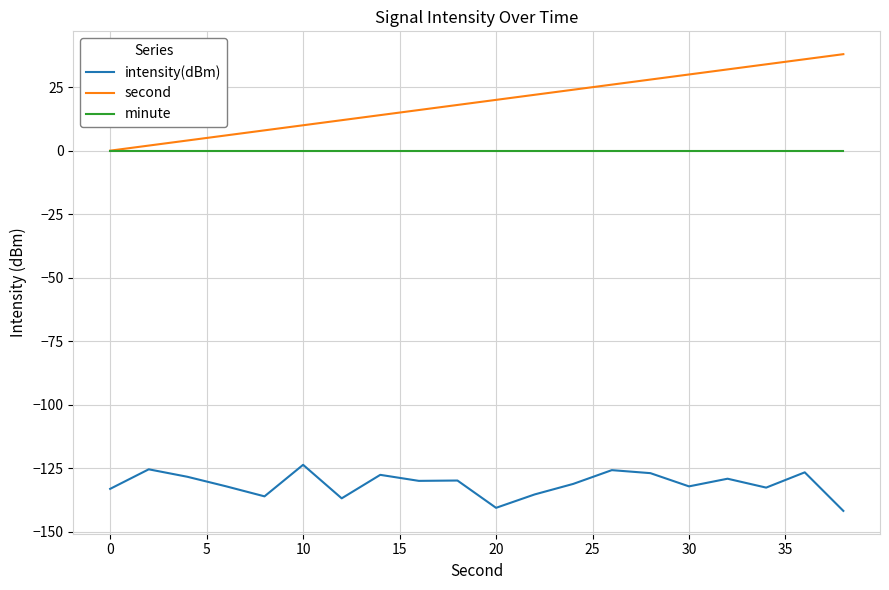

Which series has the largest range (max minus min)?

second